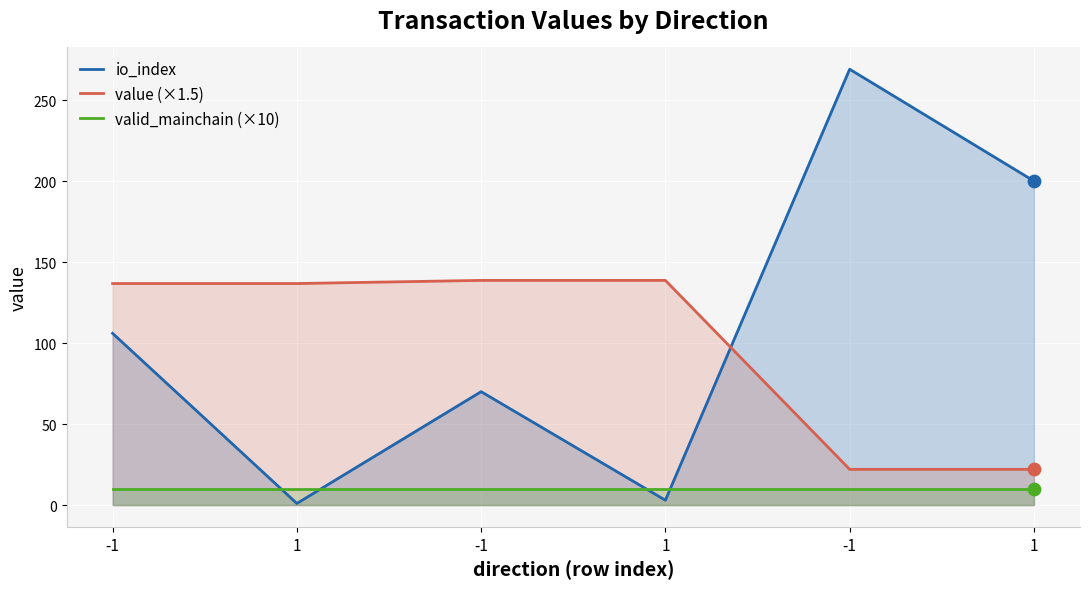

Which series has the largest total across all categories?

io_index